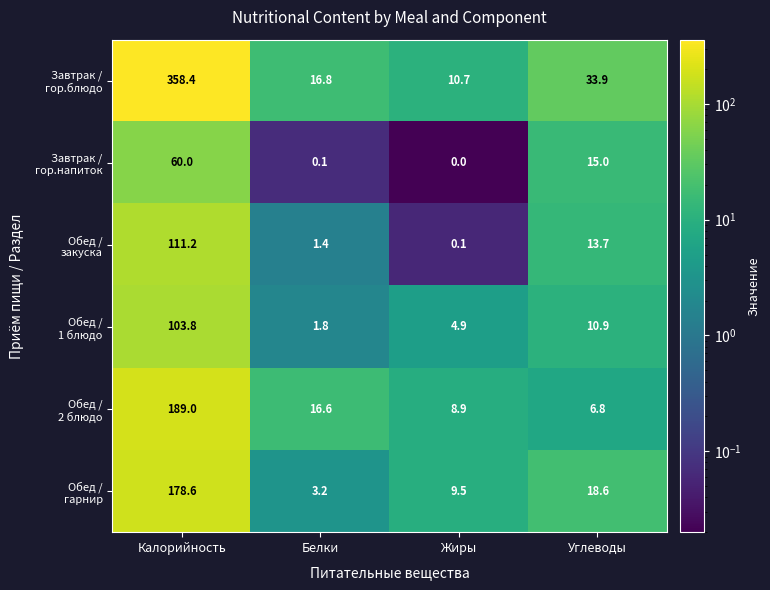

What is the total value across all series at Калорийность?

1001.0